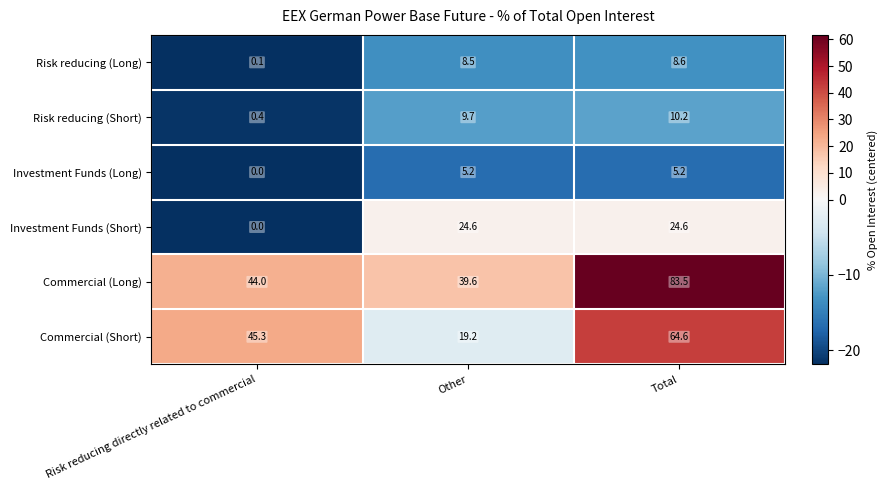

What is the difference between the Risk reducing (Long) values at Risk reducing directly related to commercial and Total?

8.5